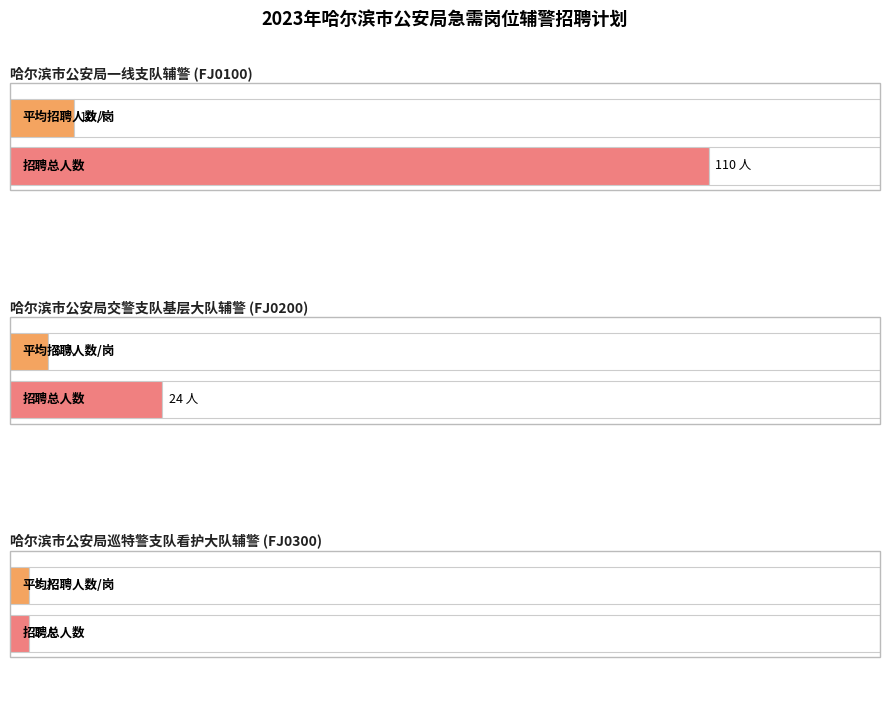

Are the bars grouped side by side (vs. stacked)?

No